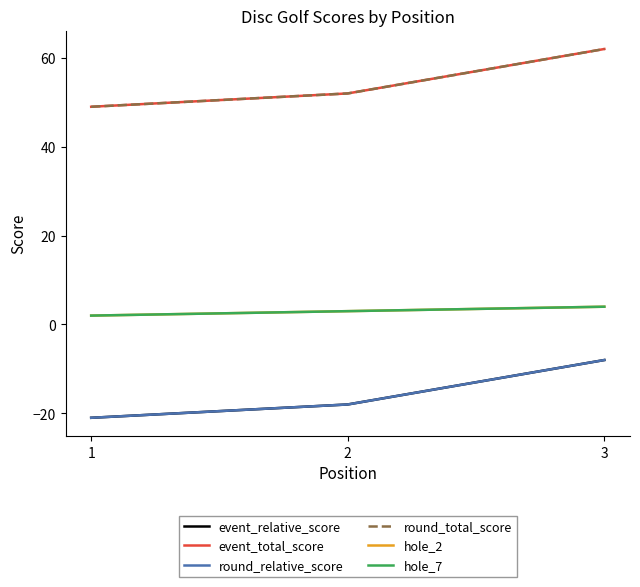

Reading right to left, extract all data points from this chart.

event_relative_score: -8	-18	-21
event_total_score: 62	52	49
round_relative_score: -8	-18	-21
round_total_score: 62	52	49
hole_2: 4	3	2
hole_7: 4	3	2